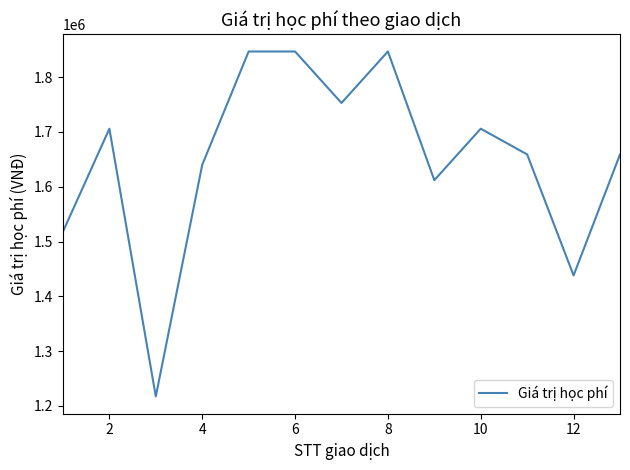

Count the number of categories in the chart.

13